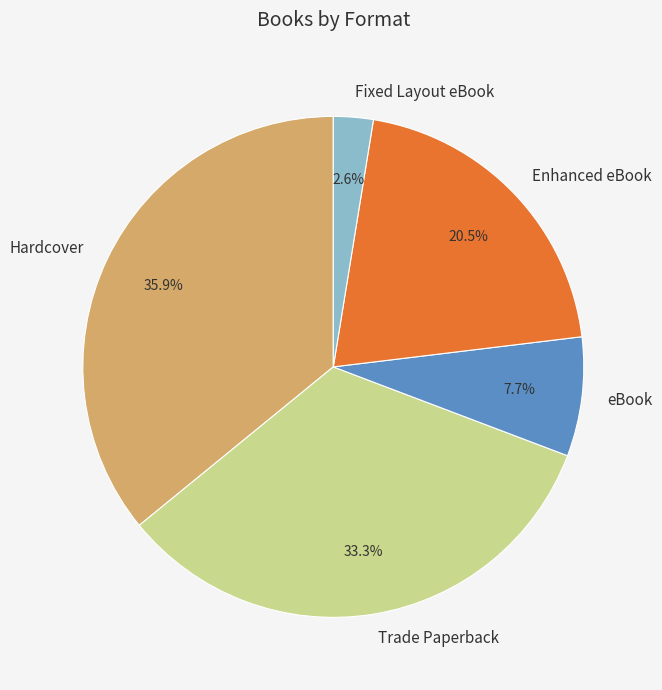

To the nearest percent, what is the combined percentage of Enhanced eBook and eBook?

28%